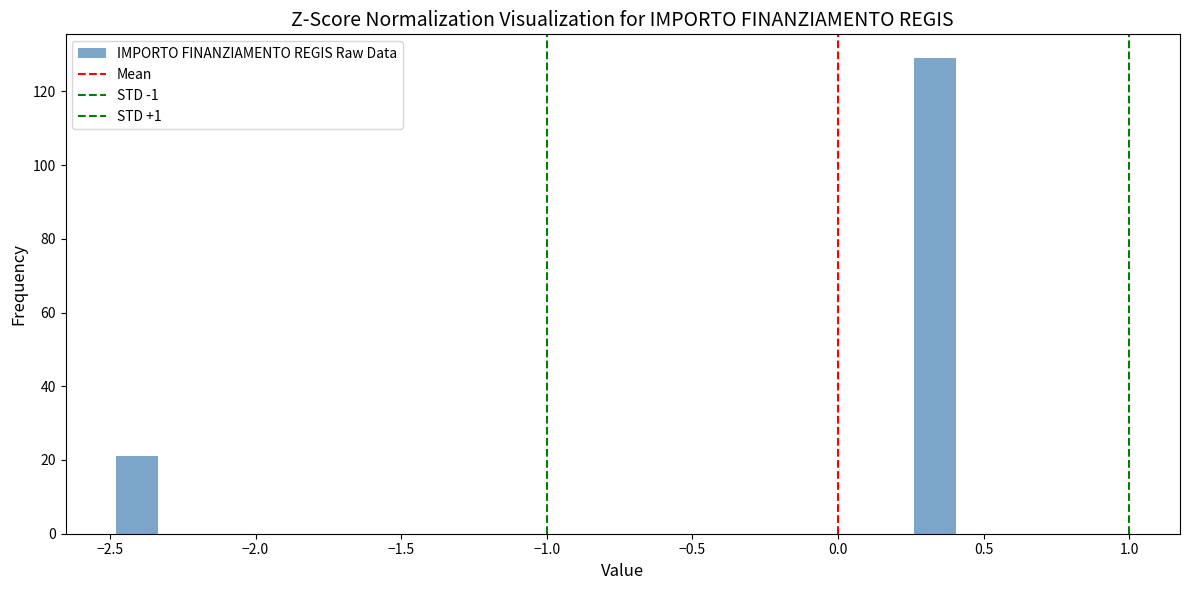

Read against the x-axis, roughly where is the centre of the tallest bar?

0.35